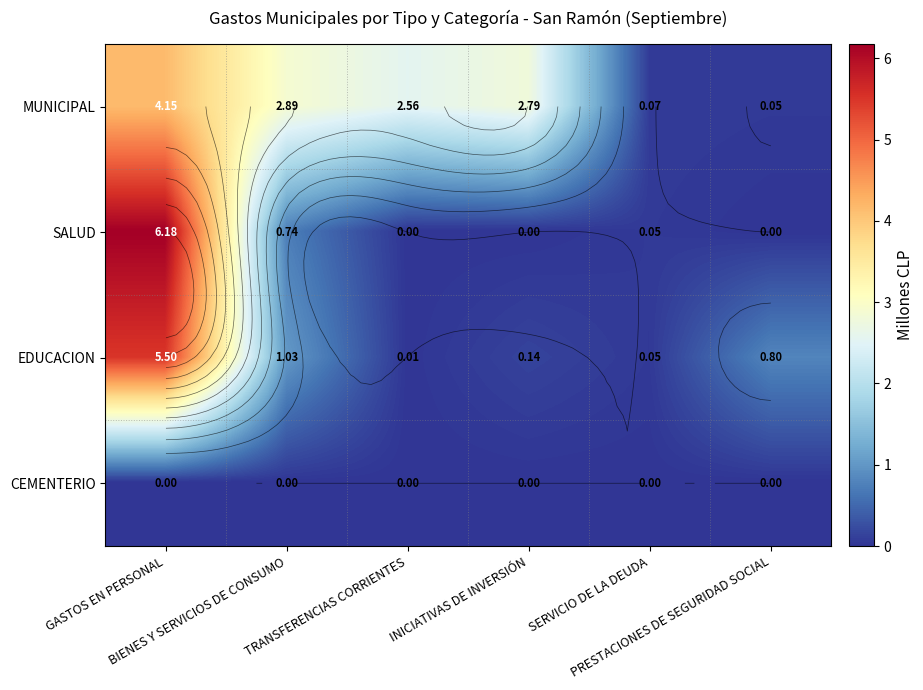

Which has a higher value, TRANSFERENCIAS CORRIENTES or BIENES Y SERVICIOS DE CONSUMO?

BIENES Y SERVICIOS DE CONSUMO